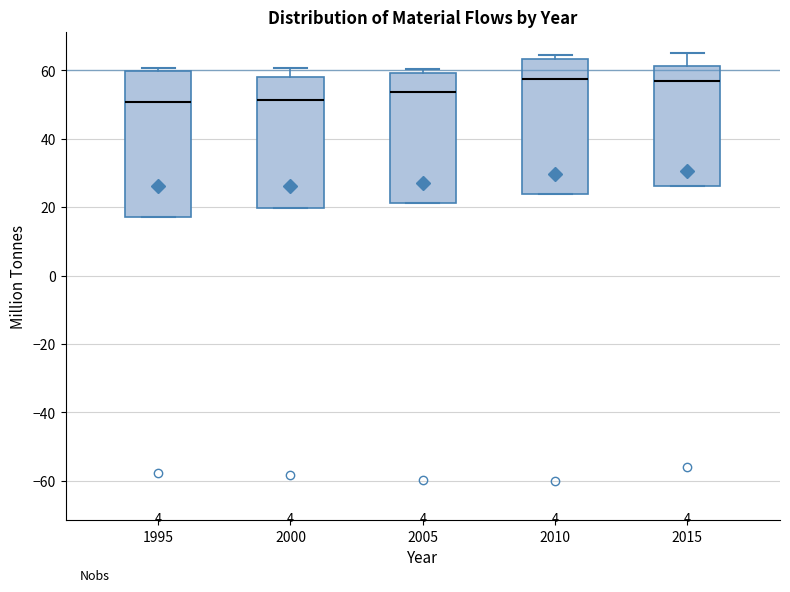

Reading left to right, read every box against the y-axis: the position of its median line, the range the box covers, and the ends of its whiskers. The values are not printed on the chart, so give them approximately, as read against the axis.

1995: median 50, box 18 to 60, whiskers 18 to 60 (just above the box's upper edge)
2000: median 52, box 20 to 58, whiskers 20 to 60
2005: median 54, box 22 to 60, whiskers 22 to 60 (just above the box's upper edge)
2010: median 58, box 24 to 64, whiskers 24 to 64 (just above the box's upper edge)
2015: median 56, box 26 to 62, whiskers 26 to 66